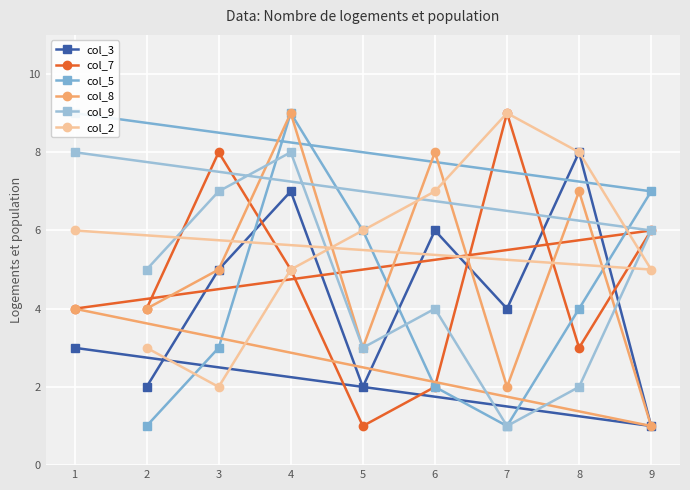

Reading left to right, what are all the values shown in this chart?

col_3: 2=2	3=5	4=7	5=2	6=6	7=4	8=8	9=1	1=3
col_7: 2=4	3=8	4=5	5=1	6=2	7=9	8=3	9=6	1=4
col_5: 2=1	3=3	4=9	5=6	6=2	7=1	8=4	9=7	1=9
col_8: 2=4	3=5	4=9	5=3	6=8	7=2	8=7	9=1	1=4
col_9: 2=5	3=7	4=8	5=3	6=4	7=1	8=2	9=6	1=8
col_2: 2=3	3=2	4=5	5=6	6=7	7=9	8=8	9=5	1=6